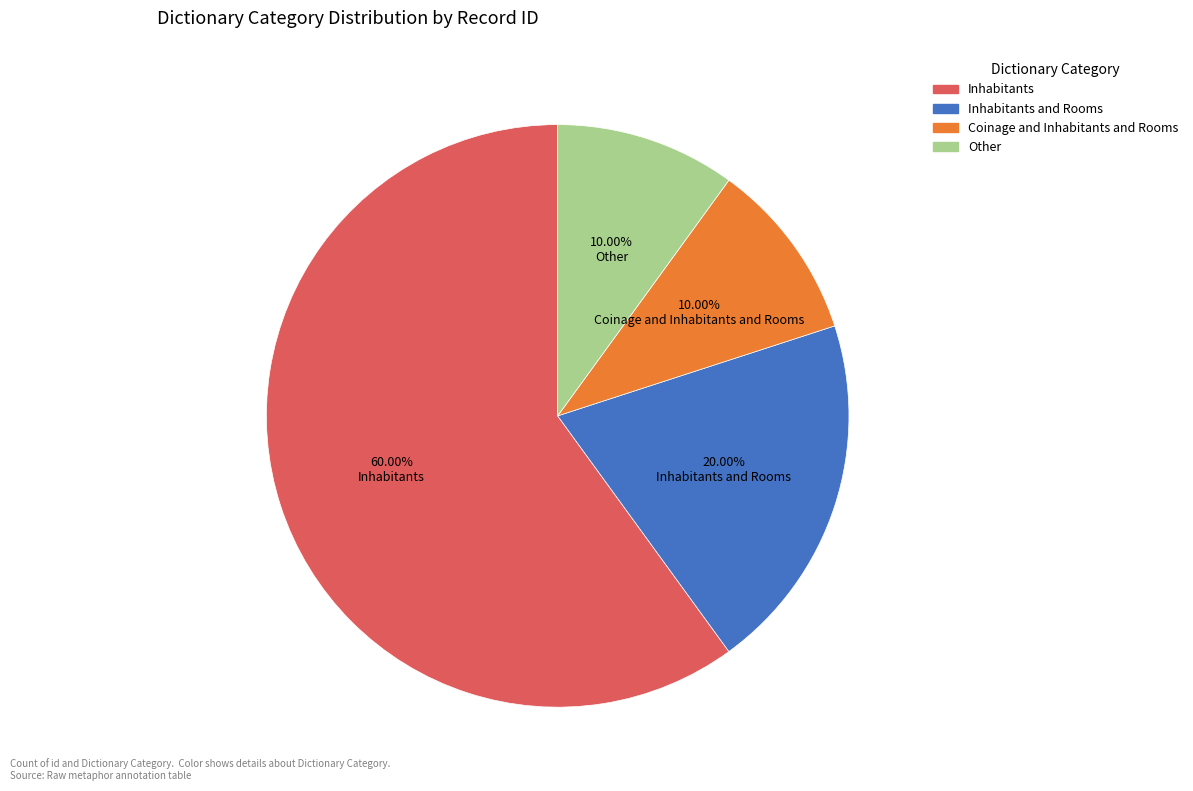

Combined, do Coinage and Inhabitants and Rooms and Other account for over 50%?

No